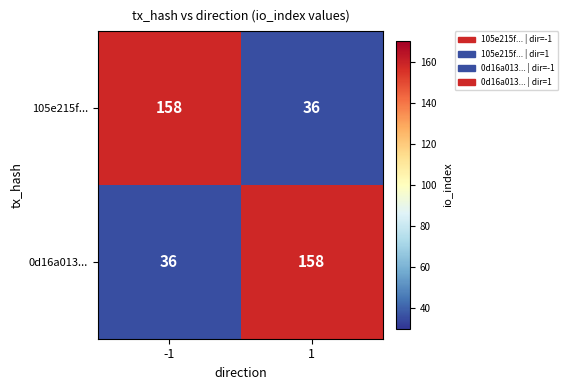

What is the spread (max minus min) of values at -1?

122